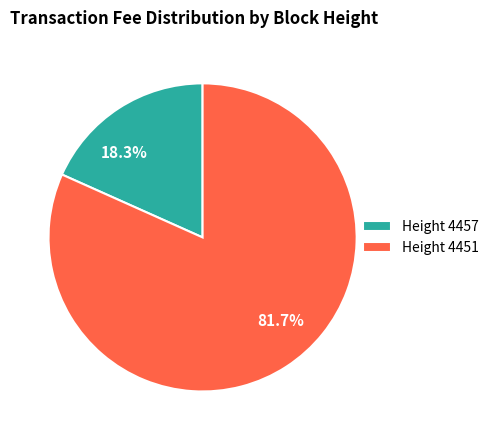

Is there any slice that represents more than half of the pie?

Yes